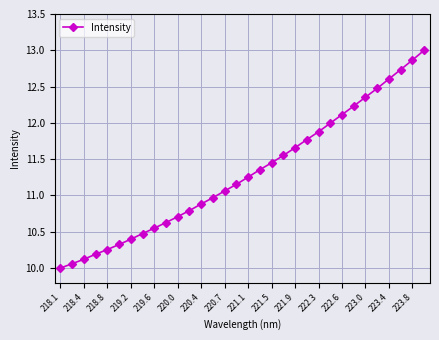

What is the value of the 24th point from the left?

12.0